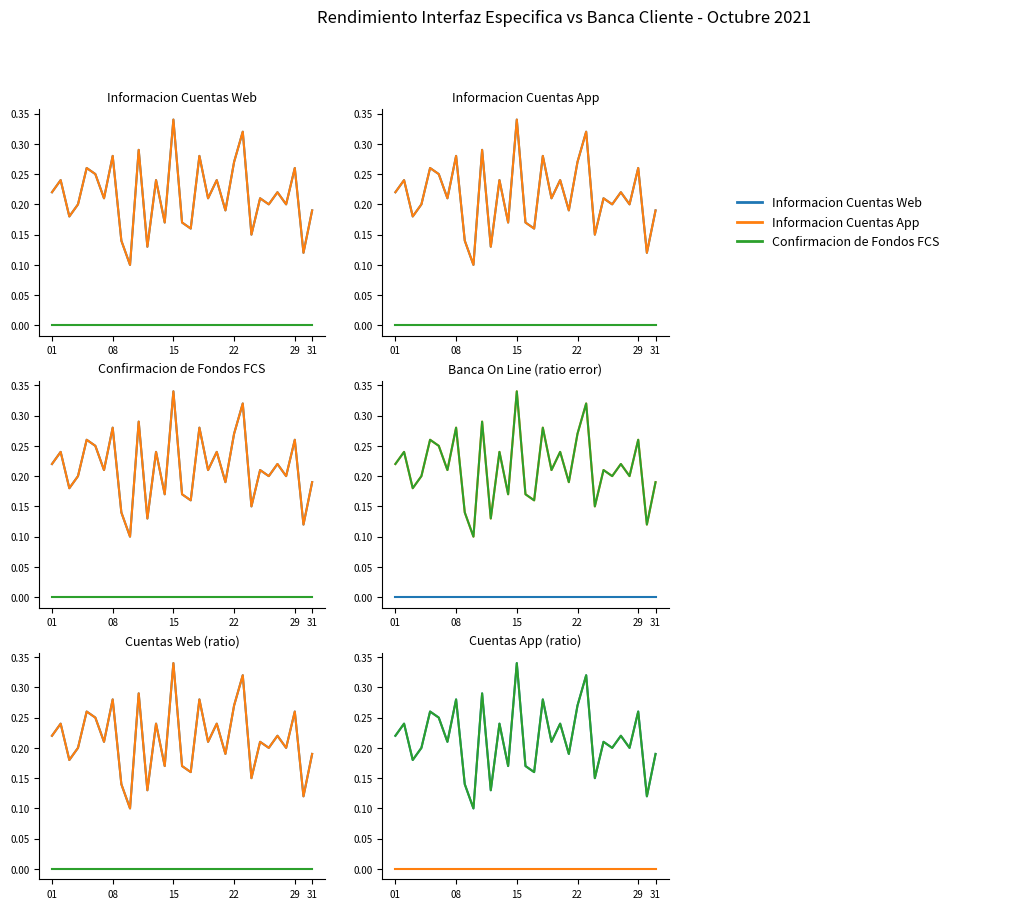

True or false: Confirmacion de Fondos FCS and Informacion Cuentas App cross at least once.

False